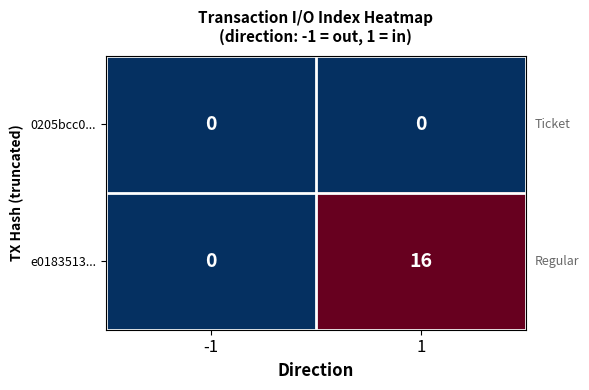

Reading left to right, extract all data points from this chart.

0205bcc0...: 0	0
e0183513...: 0	16